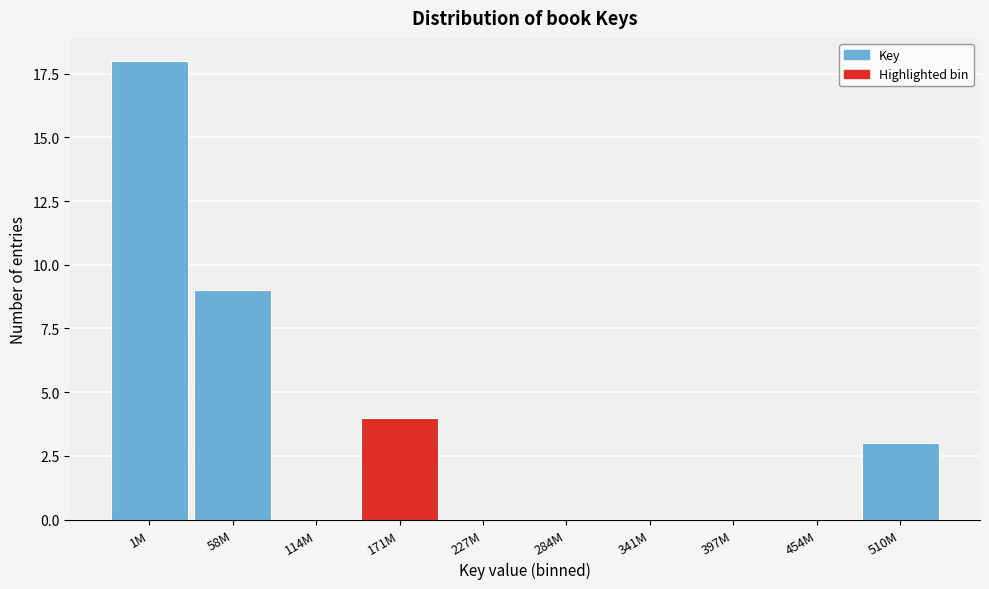

Reading left to right, what are all the values shown in this chart?

1M=18	58M=9	114M=0	171M=4	227M=0	284M=0	341M=0	397M=0	454M=0	510M=3